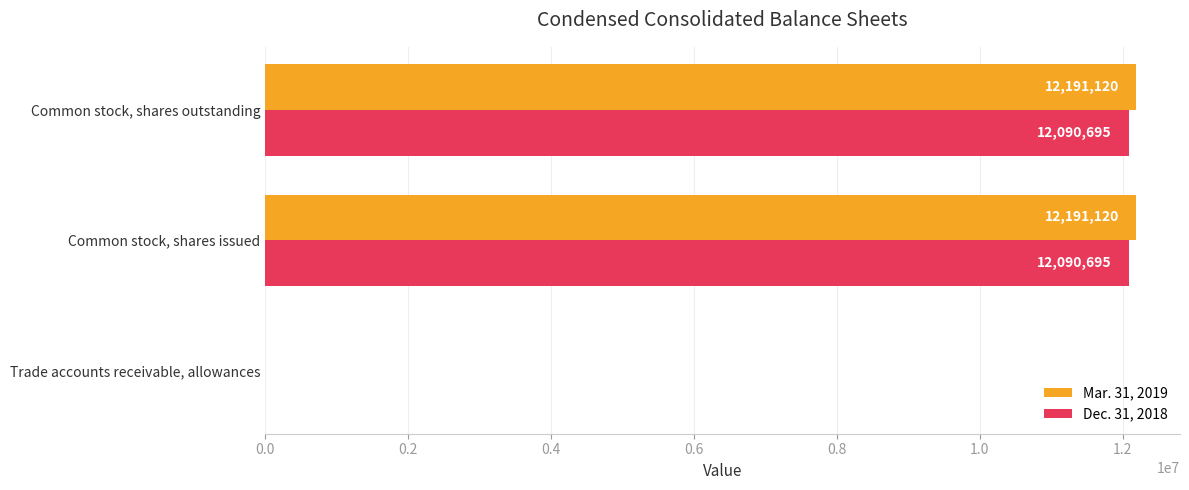

What is the sum of all Dec. 31, 2018 values?

24181423